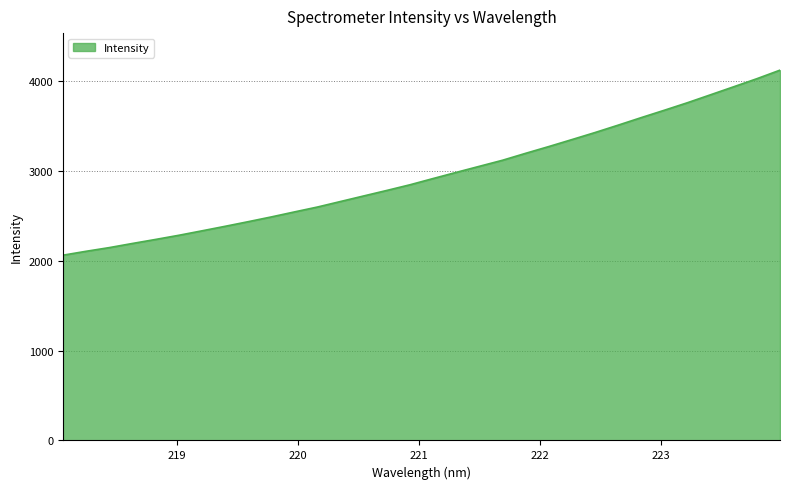

What is the minimum value shown in the chart?

2060.0